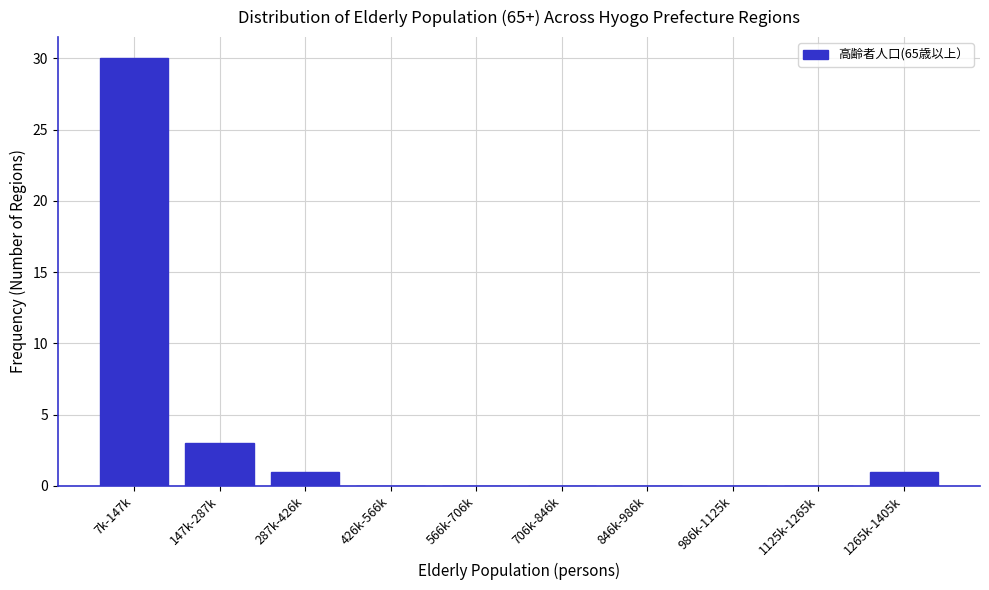

Reading right to left, list all the values displayed in this chart.

1265k-1405k=1	1125k-1265k=0	986k-1125k=0	846k-986k=0	706k-846k=0	566k-706k=0	426k-566k=0	287k-426k=1	147k-287k=3	7k-147k=30